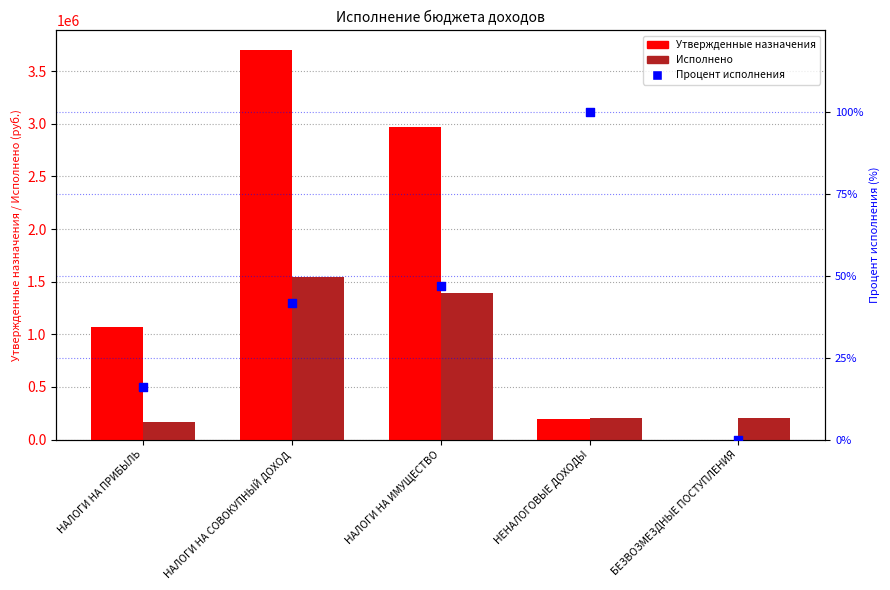

Which series contains the lowest Y value?

Утвержденные назначения